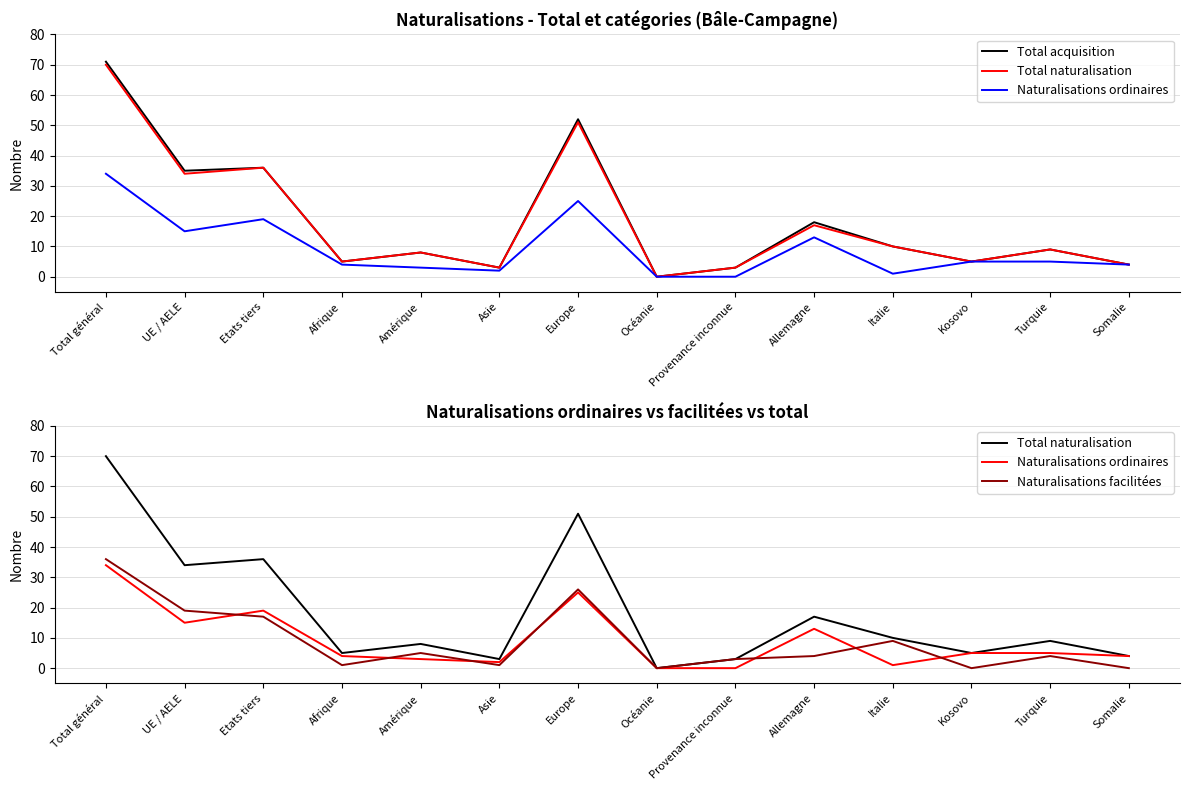

Does the chart have visible grid lines?

Yes